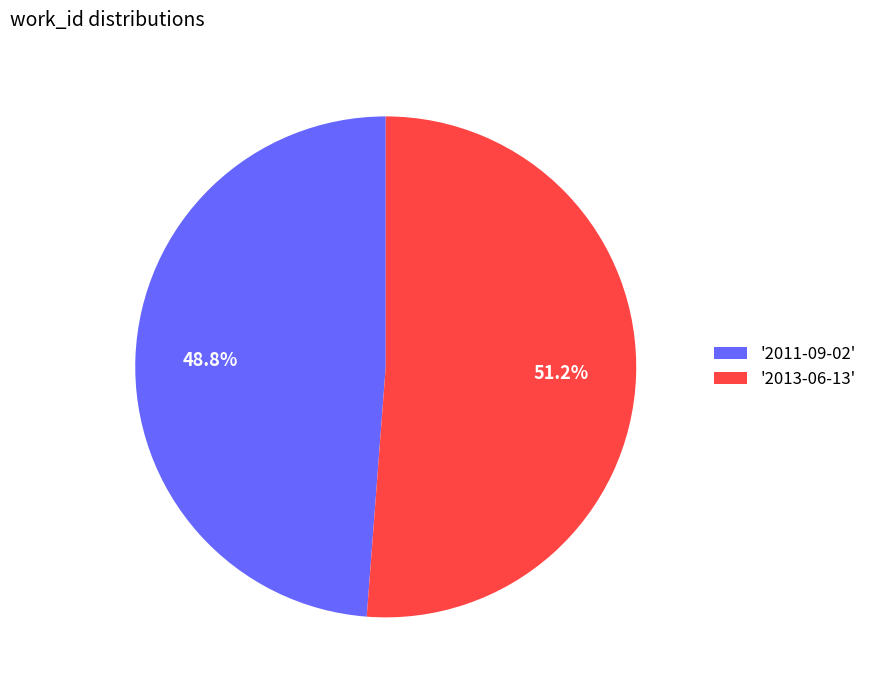

What portion of the pie excludes '2013-06-13'?

48.8%